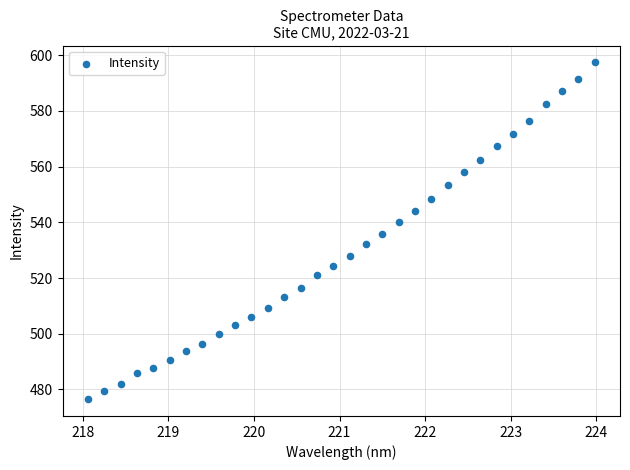

What is the range of Y values (max minus min)?

120.9